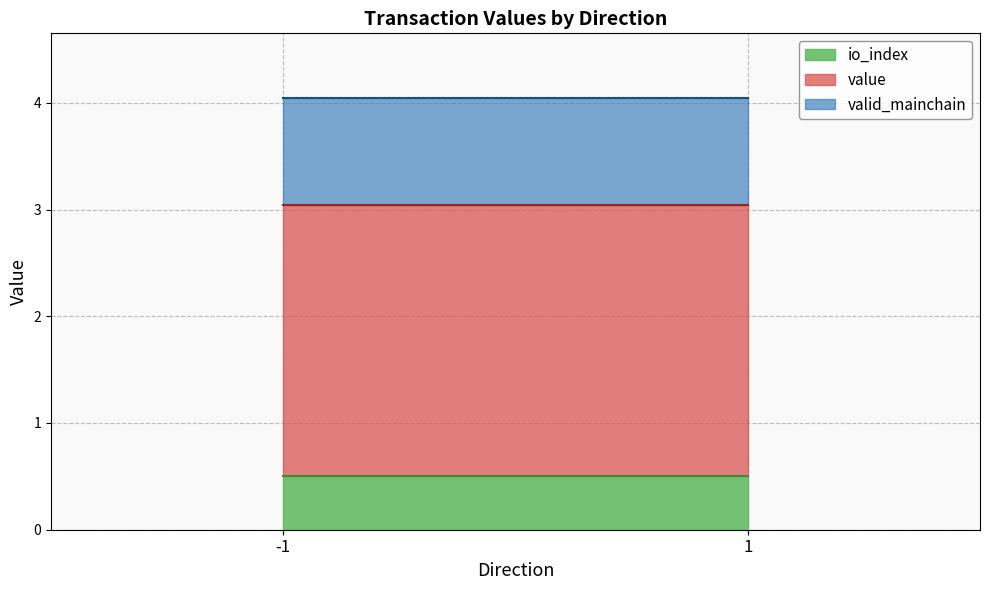

Between -1 and 1, which series saw the biggest shift?

value